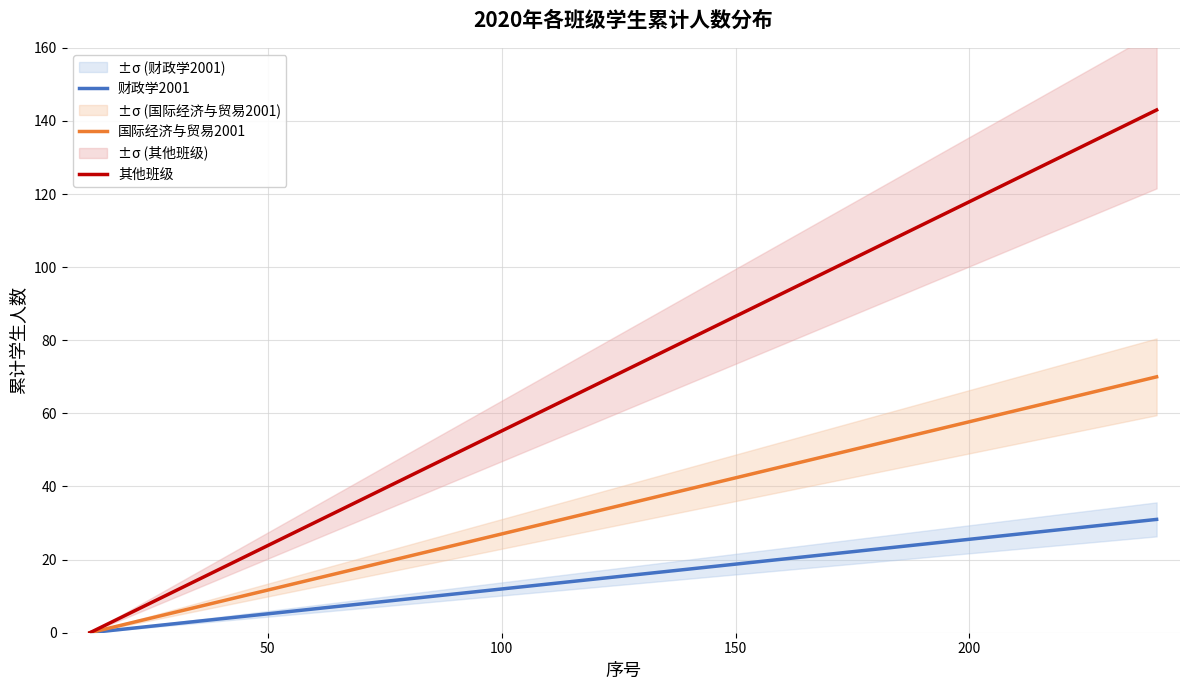

True or false: 国际经济与贸易2001 and 财政学2001 intersect in this chart.

False